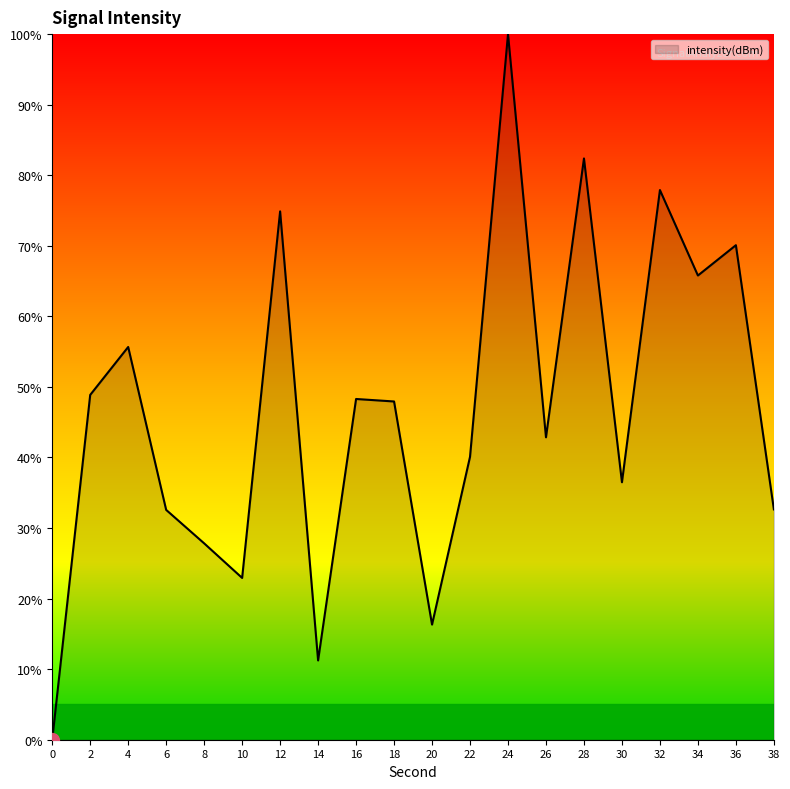

Does the chart display data point markers on the line(s)?

No